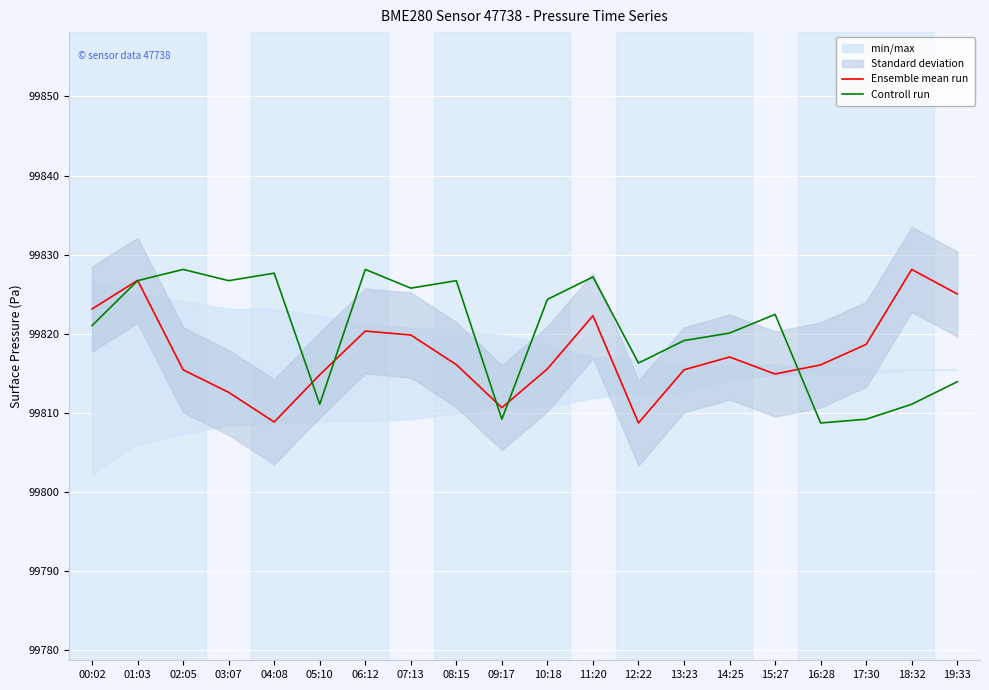

What is the sum of all Controll run values?

1996403.5